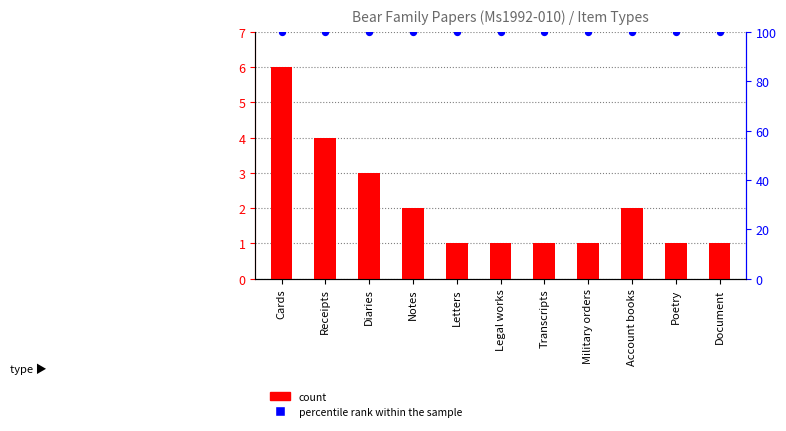

Which series reaches the minimum Y coordinate?

count